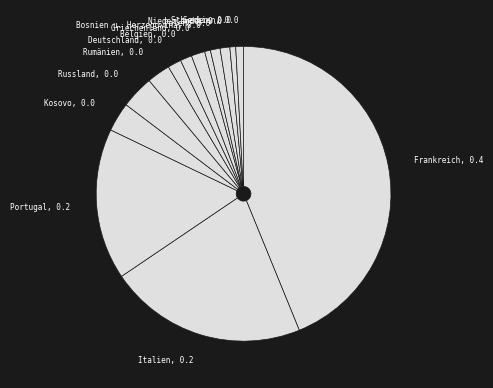

Is there any slice that represents more than half of the pie?

No